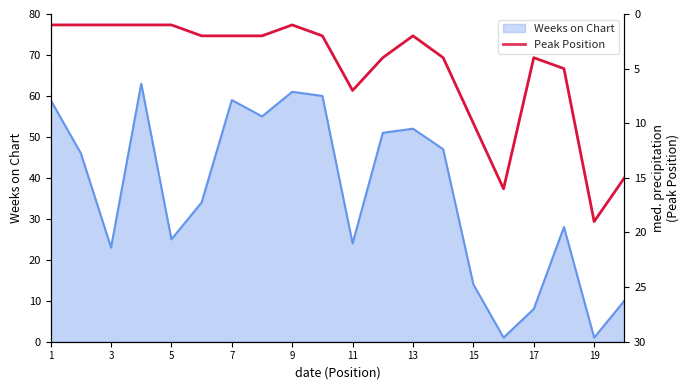

True or false: there are more than 1 points higher than both neighbors.

True